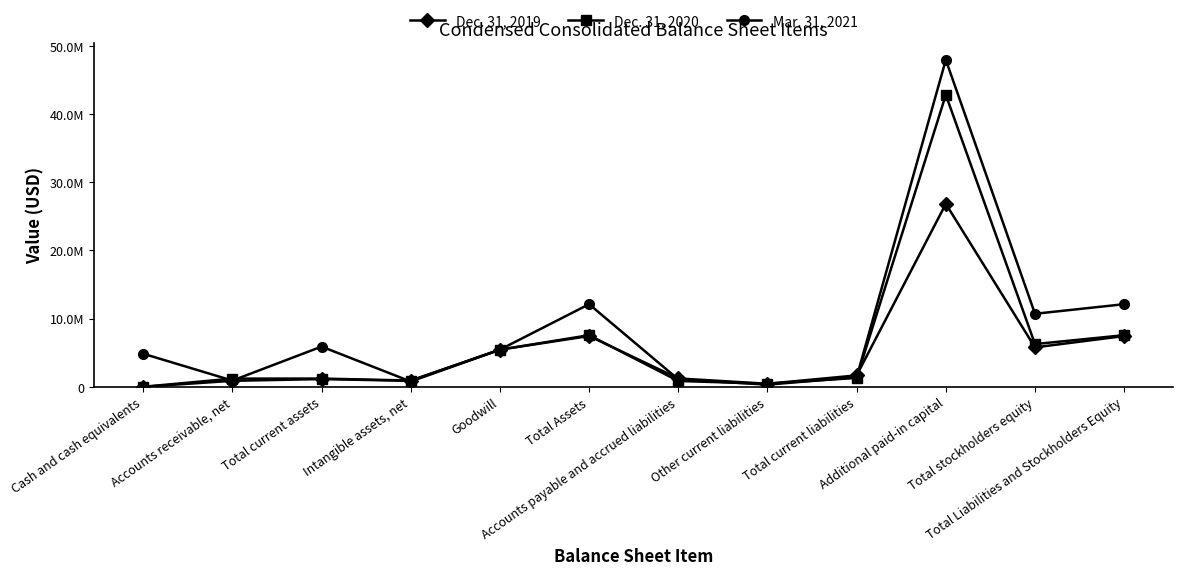

What is the total value across all series at Total Assets?

27134000